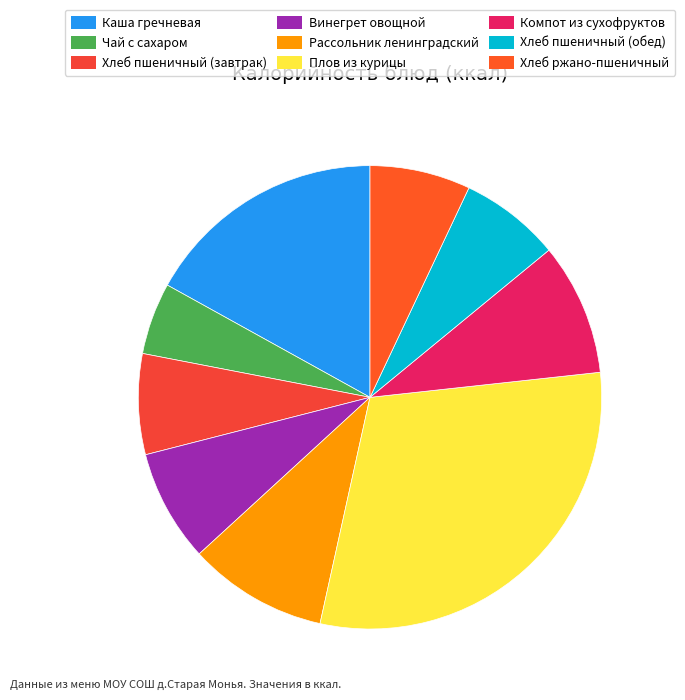

How many slices are in this pie chart?

9